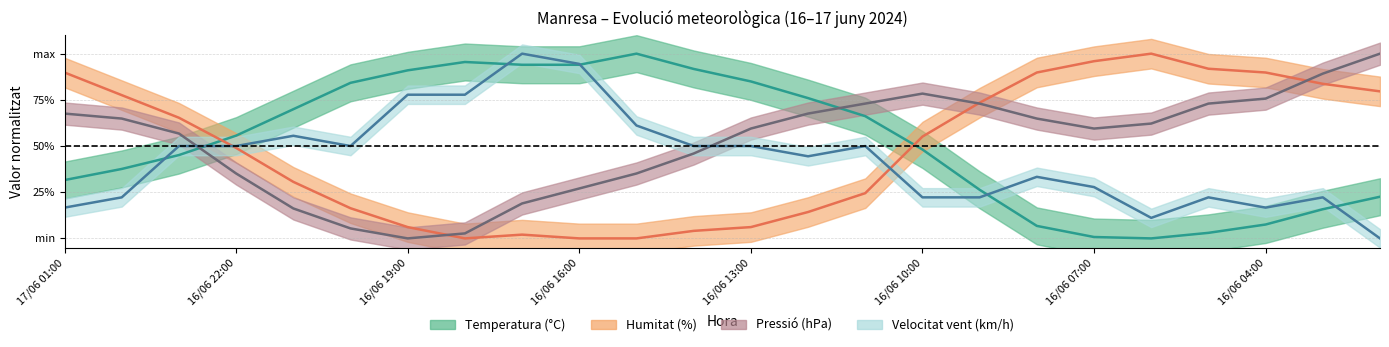

Where is the first local minimum for Velocitat vent (km/h)?

16/06 20:00